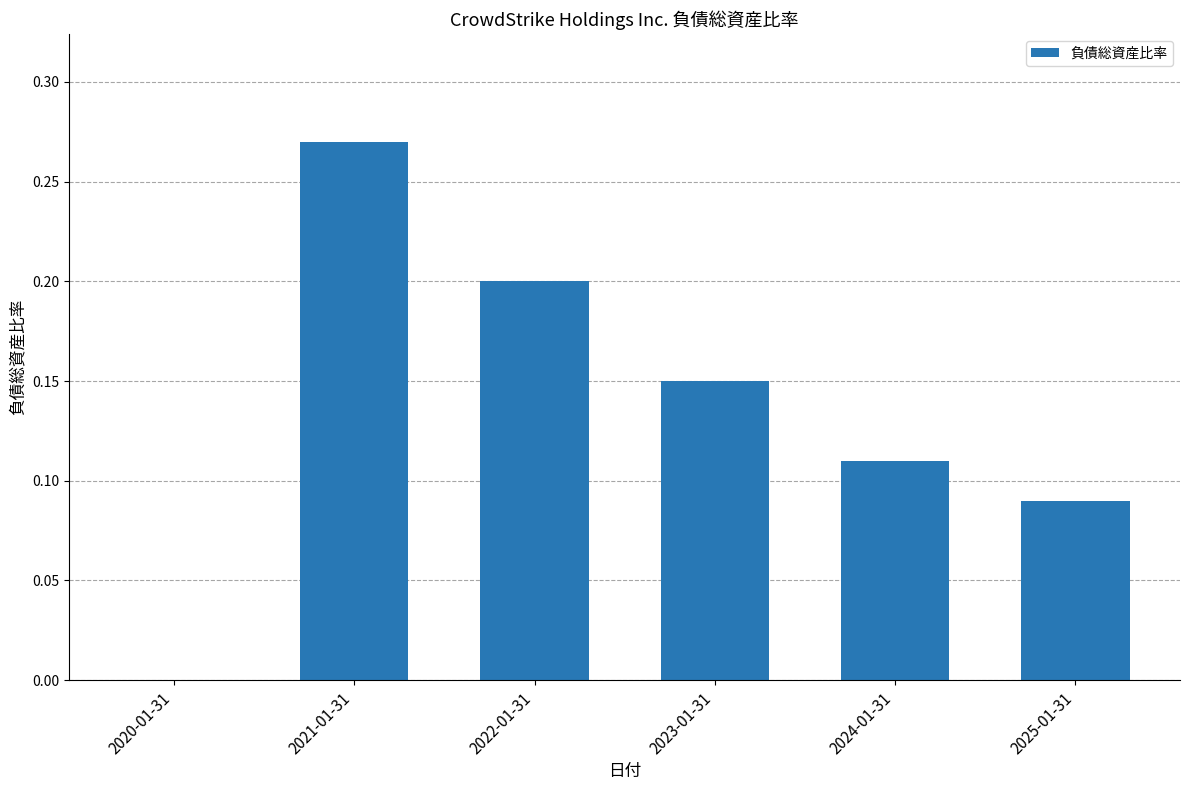

Between 2025-01-31 and 2024-01-31, which is larger?

2024-01-31